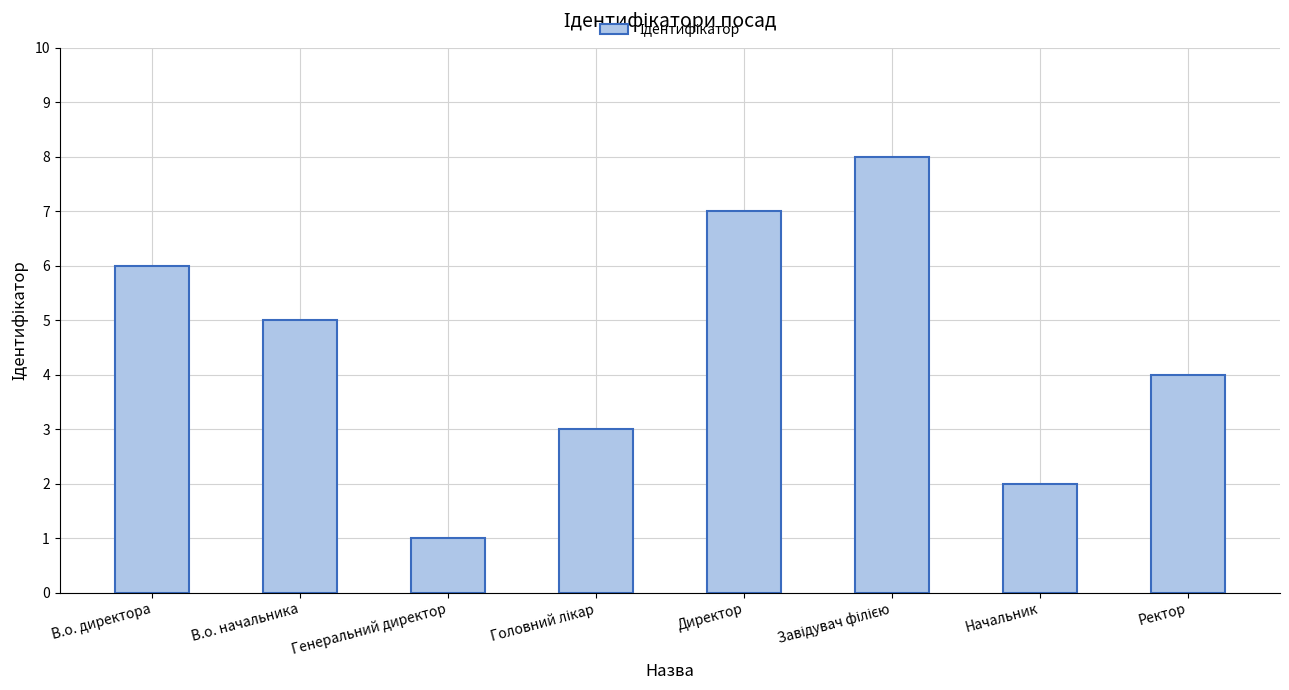

What is the label of the 1st bar from the right?

Ректор